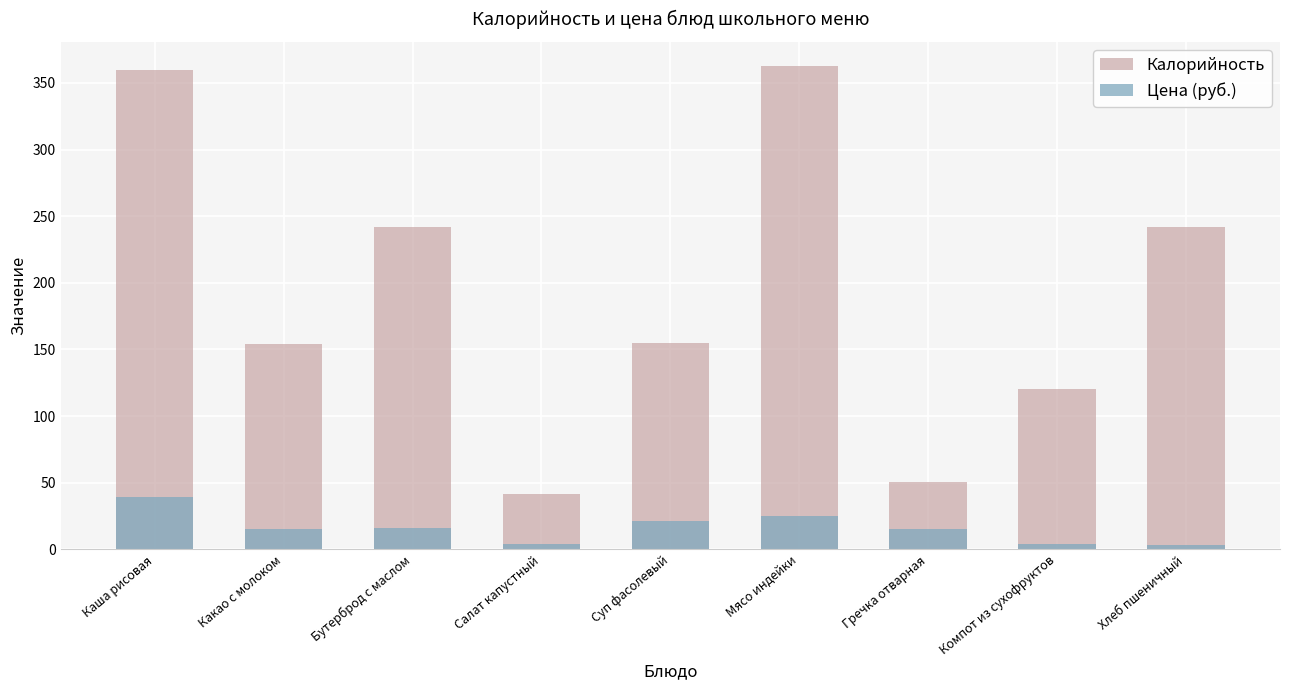

Does the chart contain stacked bars?

No